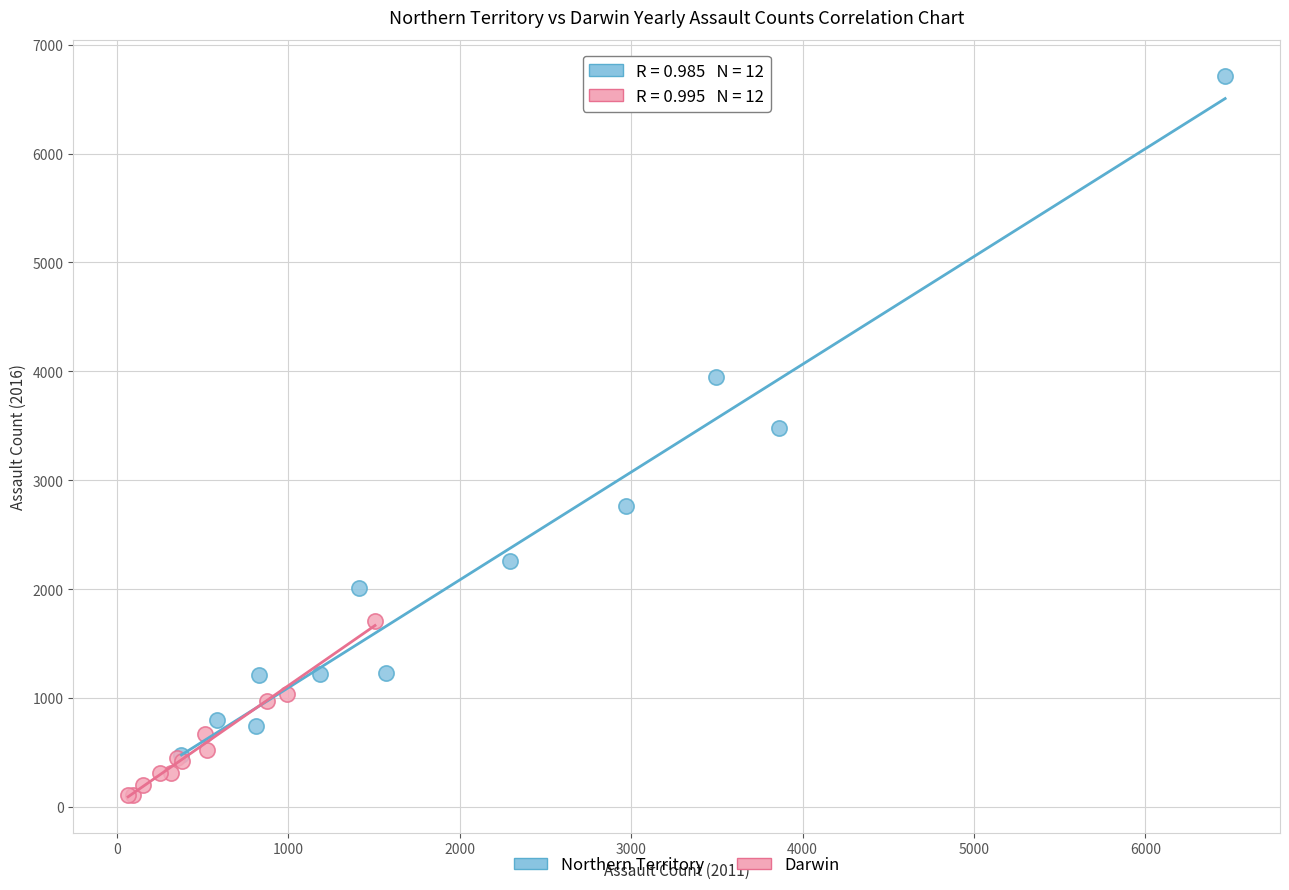

Which series contains the lowest Y value?

Darwin